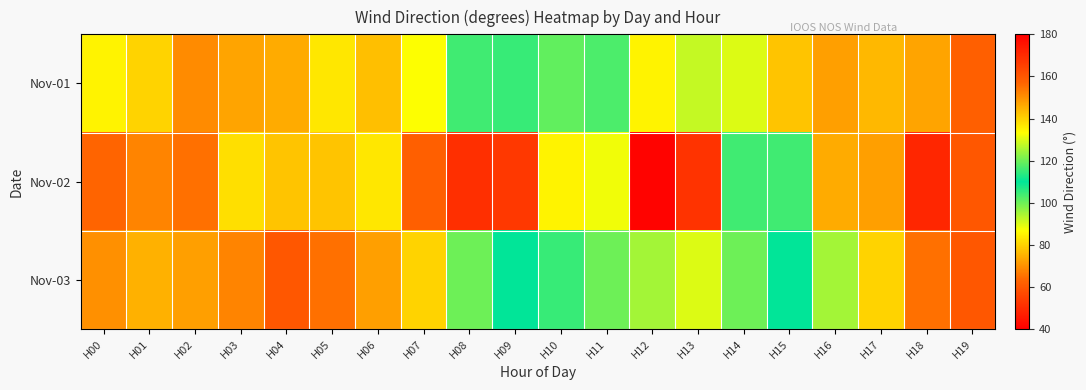

Reading left to right, transcribe all the data shown in this chart.

Nov-01: H00=85	H01=80	H02=69	H03=73	H04=74	H05=83	H06=77	H07=87	H08=104	H09=115	H10=119	H11=117	H12=85	H13=128	H14=130	H15=142	H16=148	H17=144	H18=147	H19=158
Nov-02: H00=157	H01=152	H02=155	H03=138	H04=142	H05=142	H06=137	H07=158	H08=169	H09=167	H10=135	H11=132	H12=41	H13=52	H14=104	H15=116	H16=146	H17=148	H18=171	H19=160
Nov-03: H00=150	H01=145	H02=148	H03=152	H04=160	H05=155	H06=148	H07=140	H08=120	H09=110	H10=105	H11=100	H12=95	H13=90	H14=100	H15=110	H16=125	H17=140	H18=155	H19=160